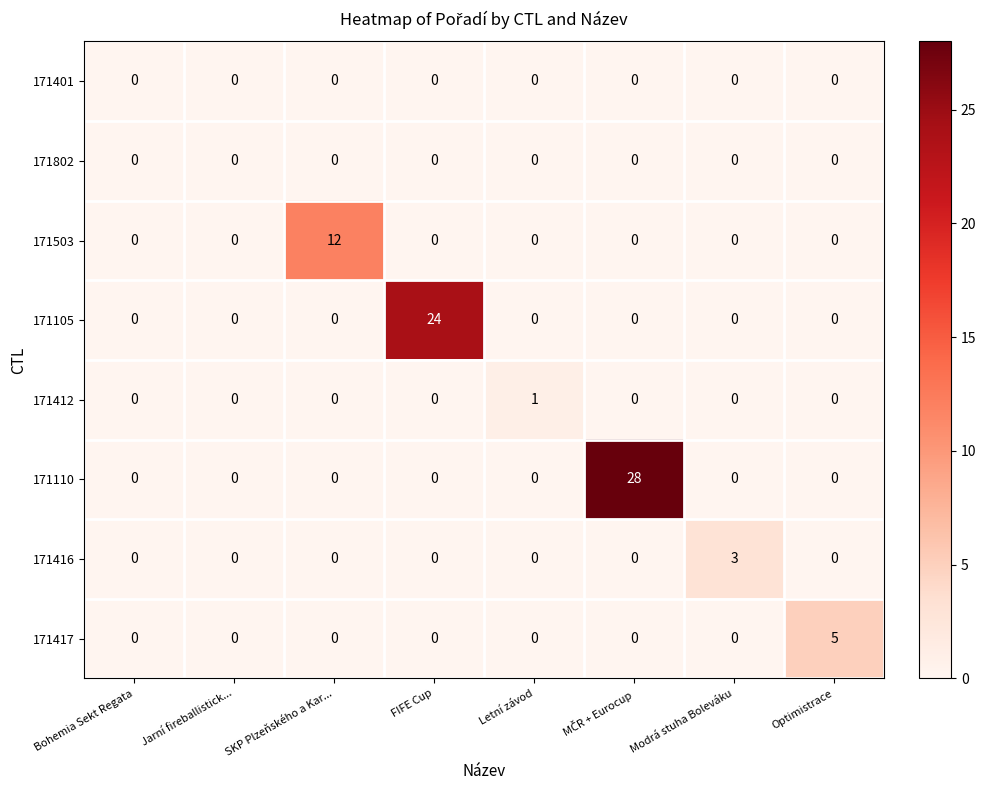

At how many categories does at least one series exceed 10?

3